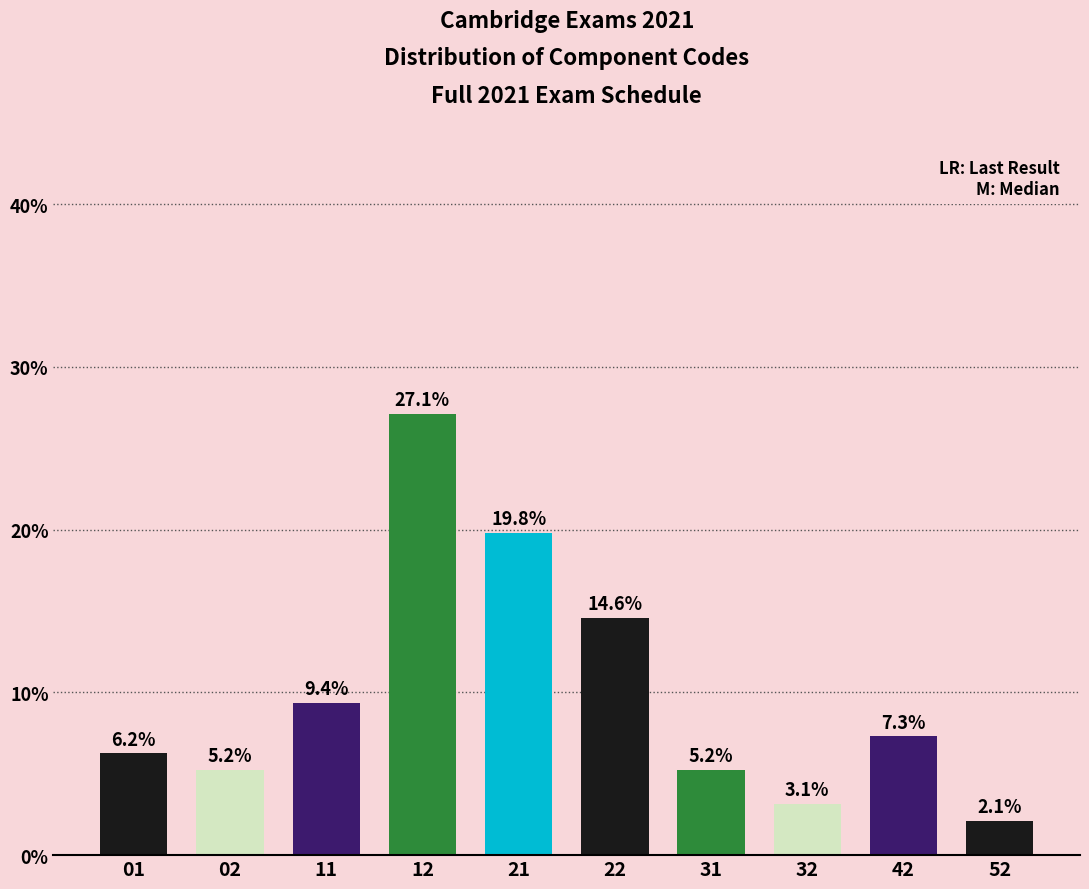

True or false: the data shows 3.7 at 52.

False